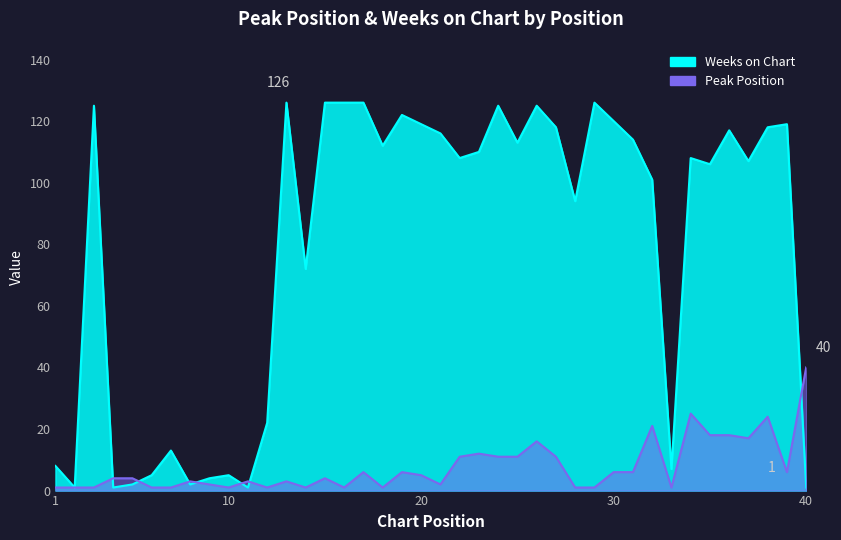

Which category has the lowest value in the Weeks on Chart series?

2